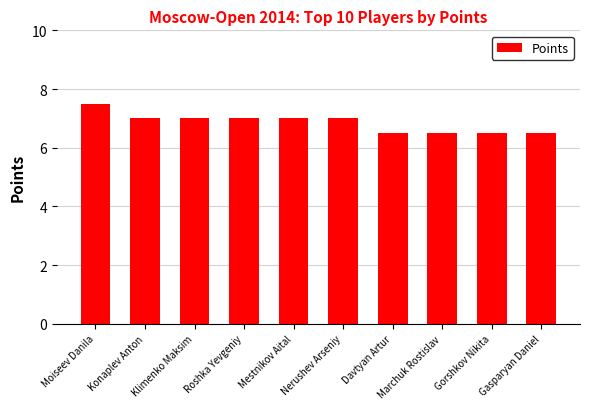

What is the sum of the values at Klimenko Maksim and Roshka Yevgeniy?

14.0